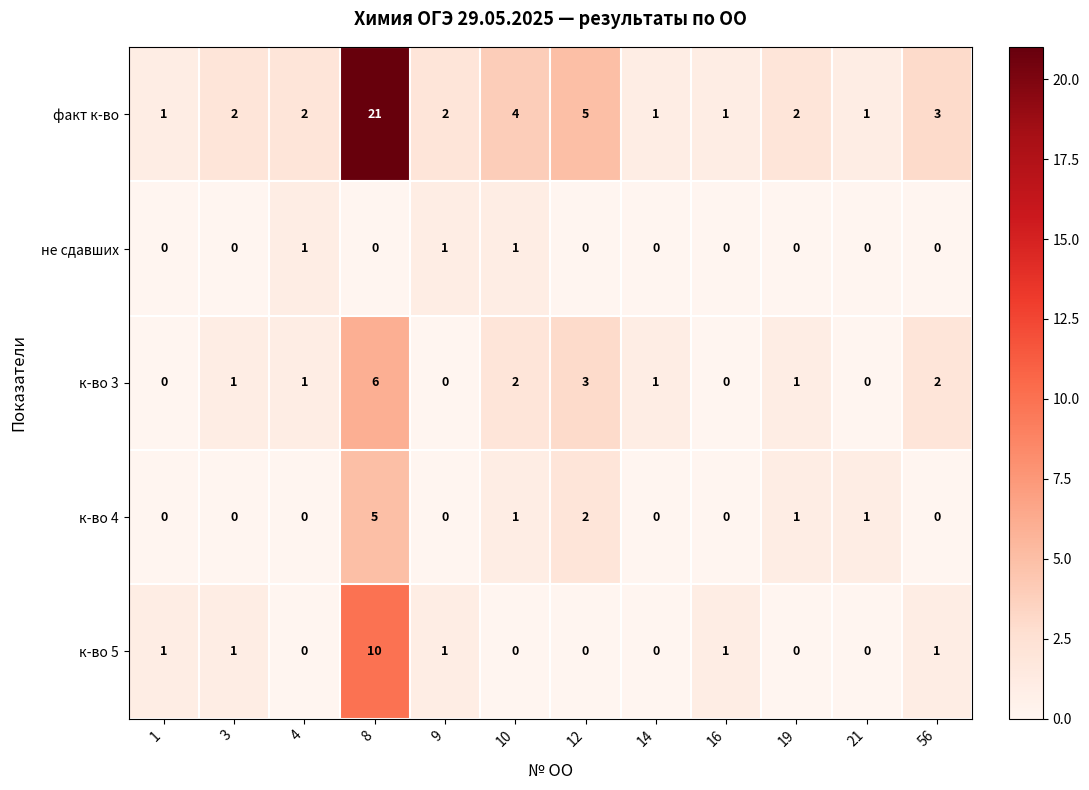

Which category has the highest value in the к-во 3 series?

8